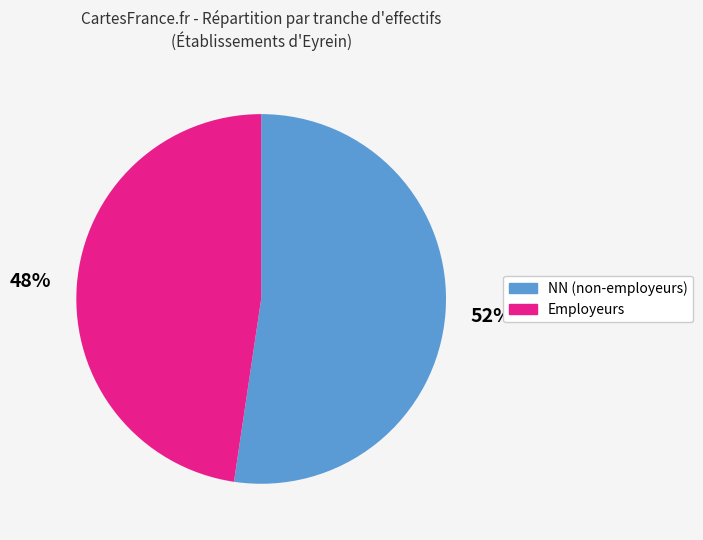

To the nearest percent, what is the average slice percentage?

50%